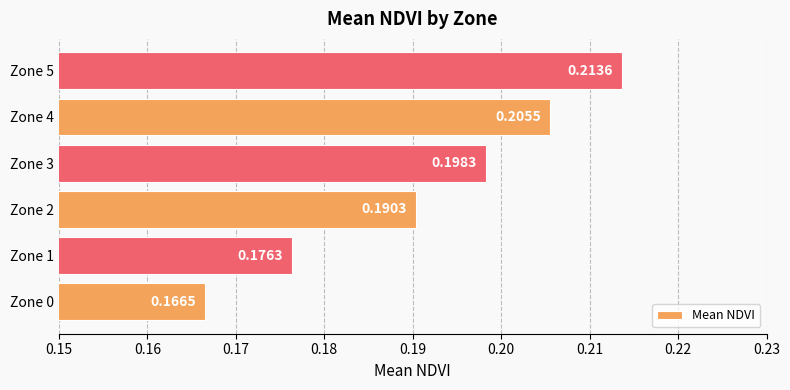

Which category has the lowest value across all series?

Zone 0